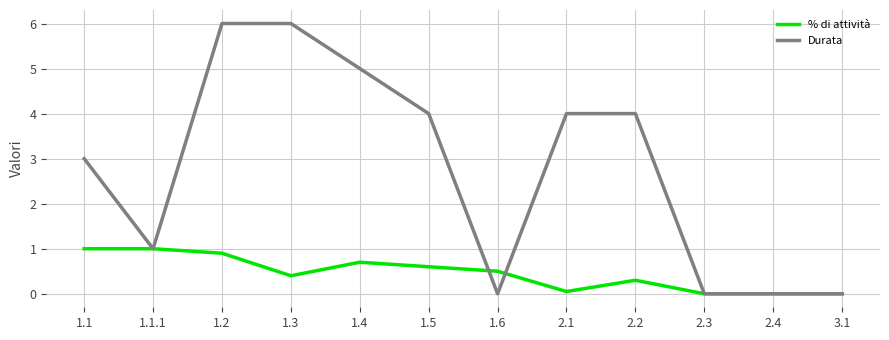

Which series has the largest total across all categories?

Durata